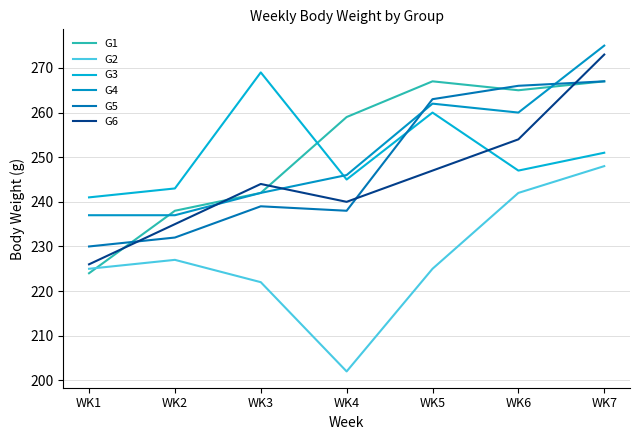

Does the chart display data point markers on the line(s)?

No